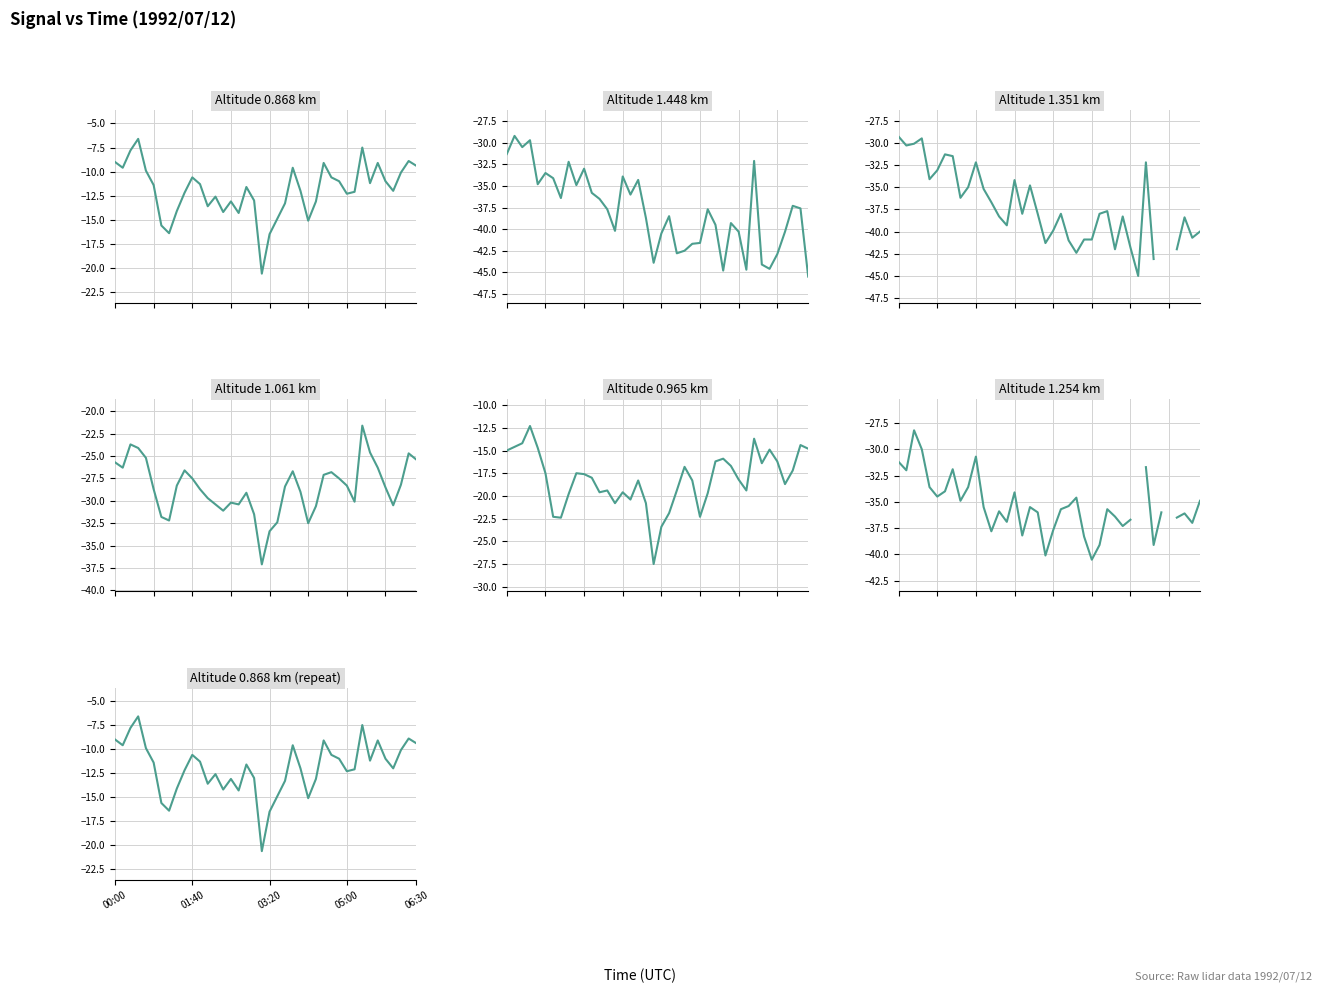

Between 00:10 and 02:50, which series saw the biggest shift?

1.448